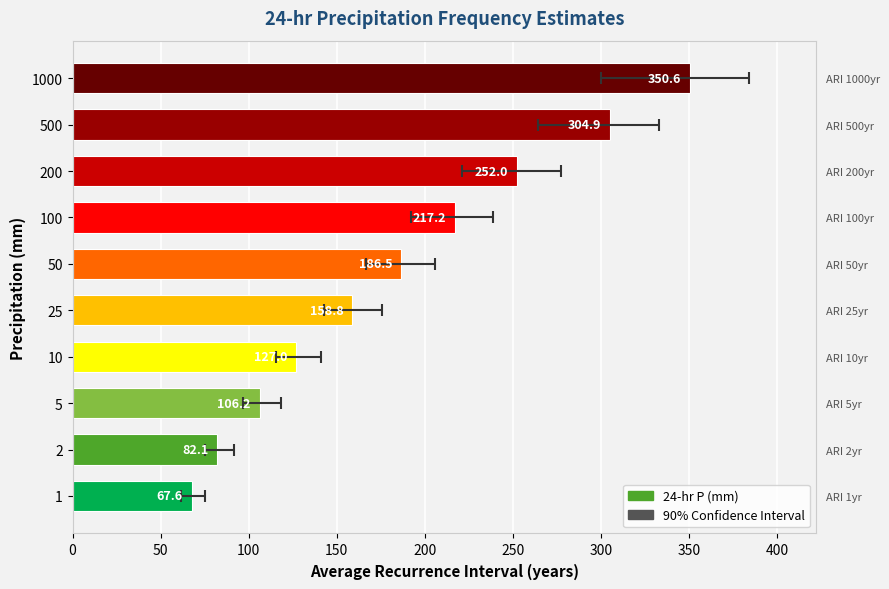

What is the value of the 8th bar from the left?

252.0